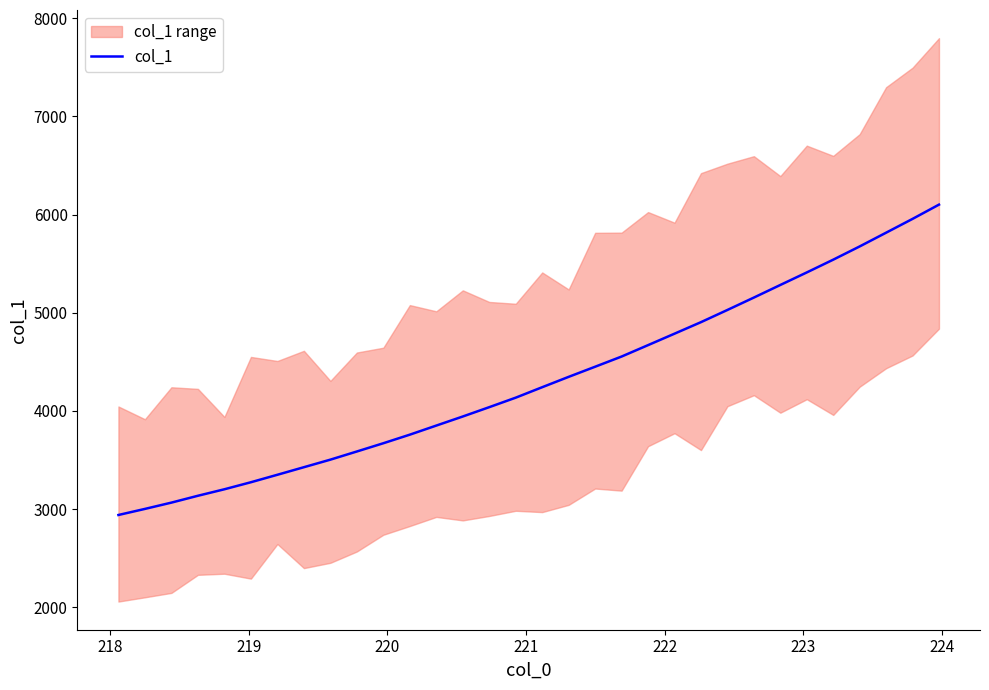

What is the greatest value displayed?

6100.7